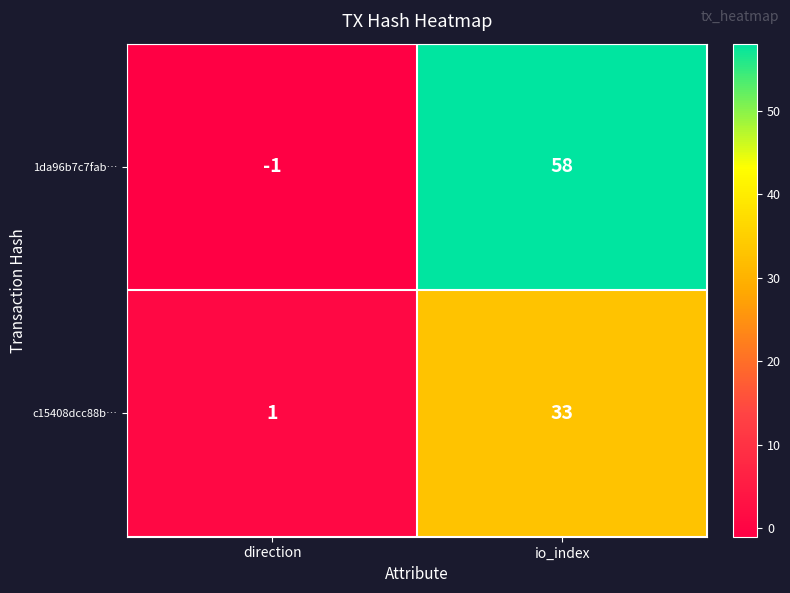

Is it true that c15408dcc88b… equals 1 at direction?

True